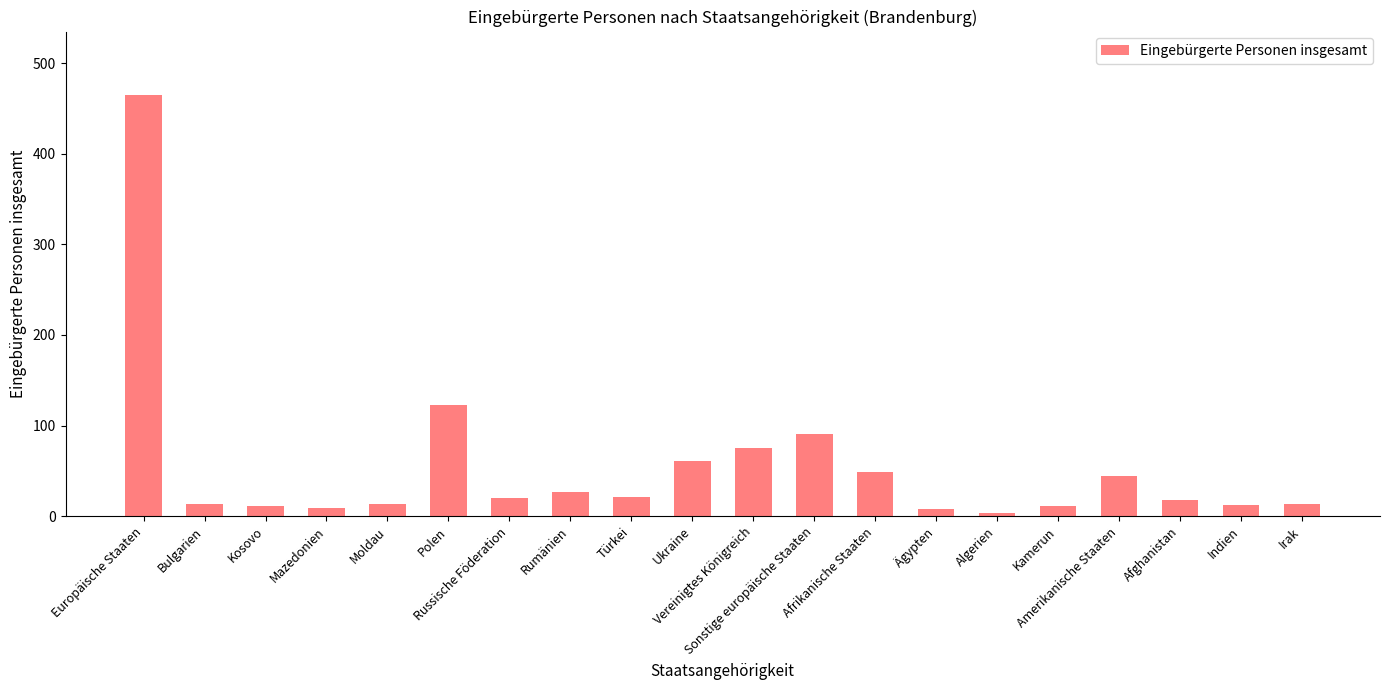

What position from the left is Vereinigtes Königreich?

11